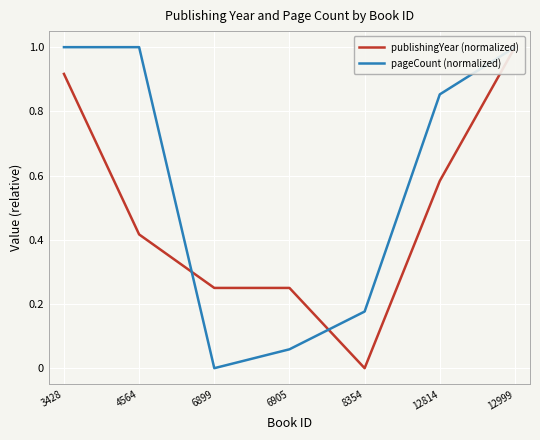

What are all the series names shown in the legend?

publishingYear (normalized), pageCount (normalized)